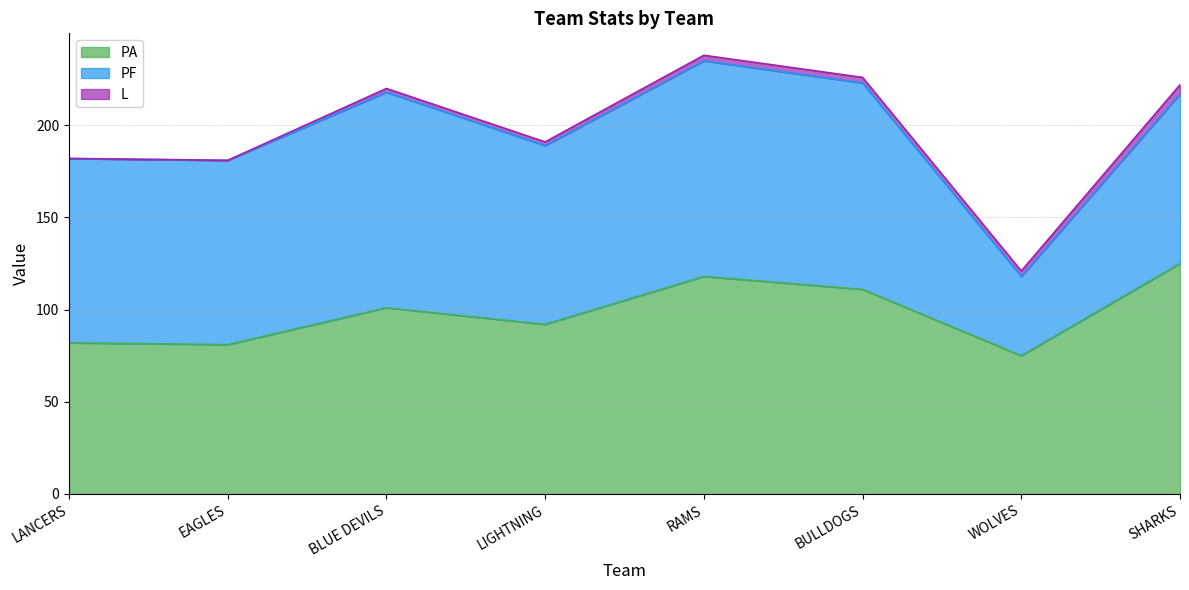

Reading left to right, what are all the values shown in this chart?

PA: 82	81	101	92	118	111	75	125
PF: 100	100	117	97	117	112	43	92
L: 0	0	2	2	3	3	3	5